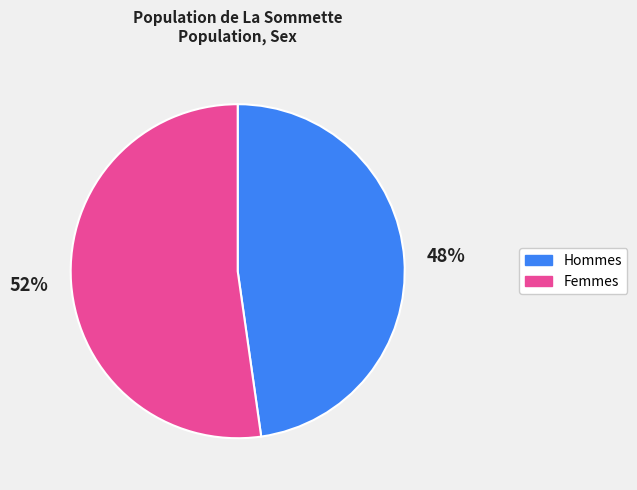

To the nearest percent, what is the difference between the largest and smallest slice percentages?

4%